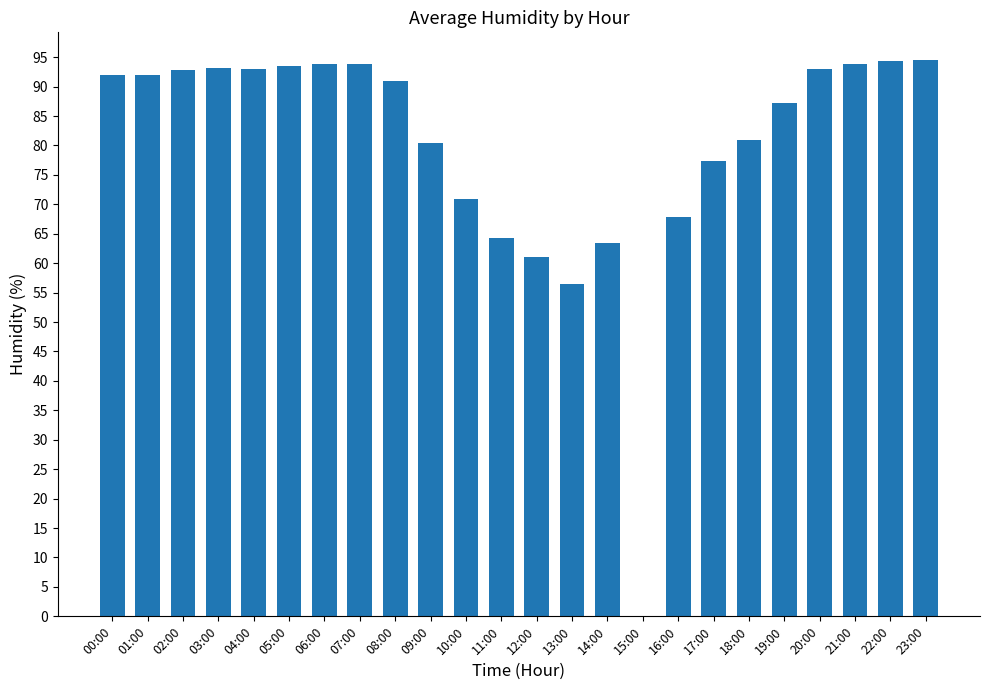

The value at 07:00 is 28.4. True or false?

False